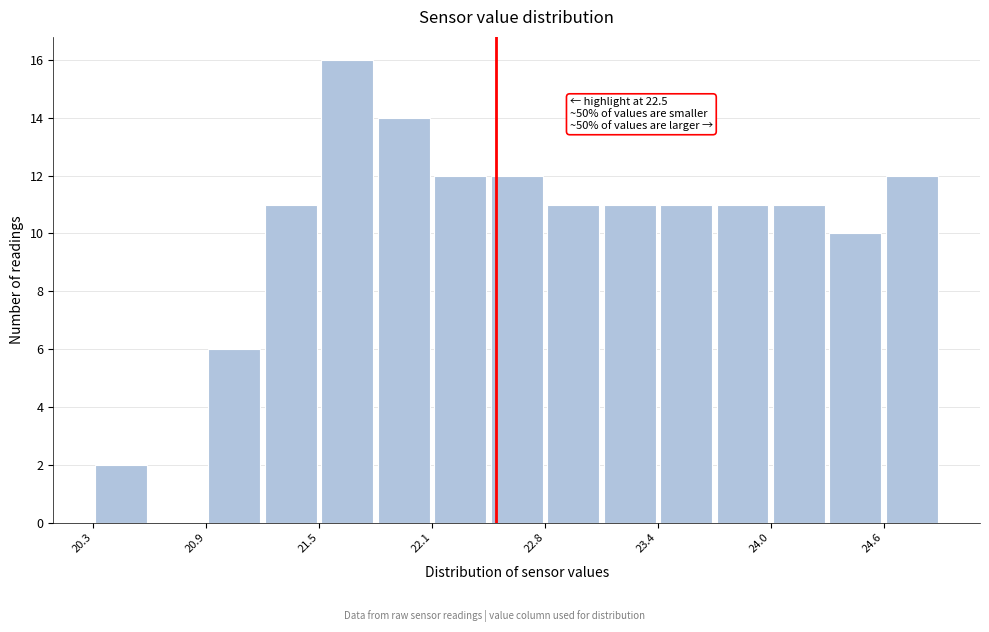

Around what value on the x-axis is the tallest bar? Give the approximate position of its centre, as read against the axis.

21.7